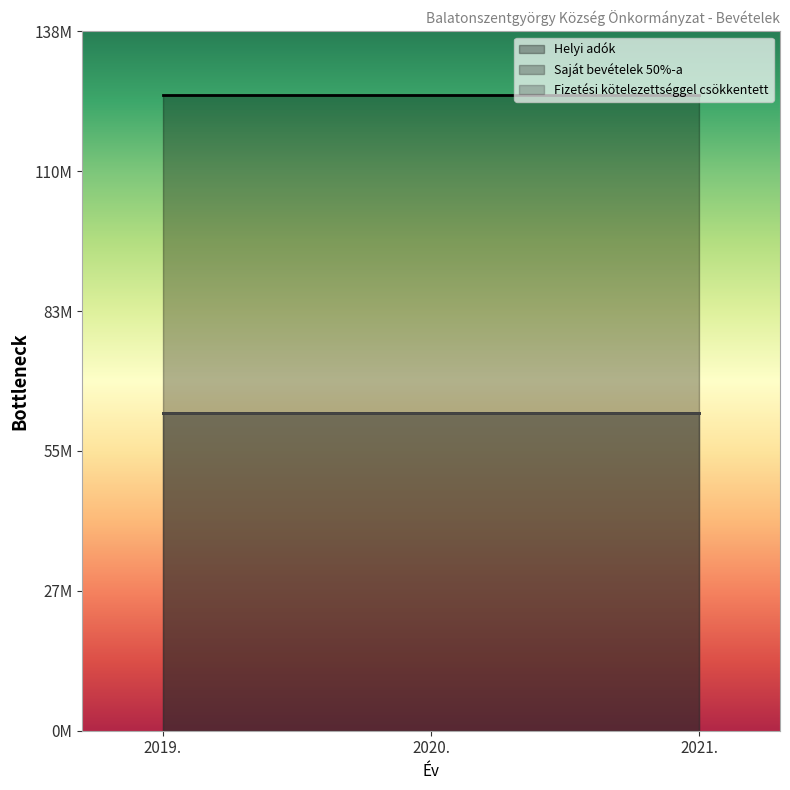

What are all the series names shown in the legend?

Helyi adók, Saját bevételek 50%-a, Fizetési kötelezettséggel csökkentett